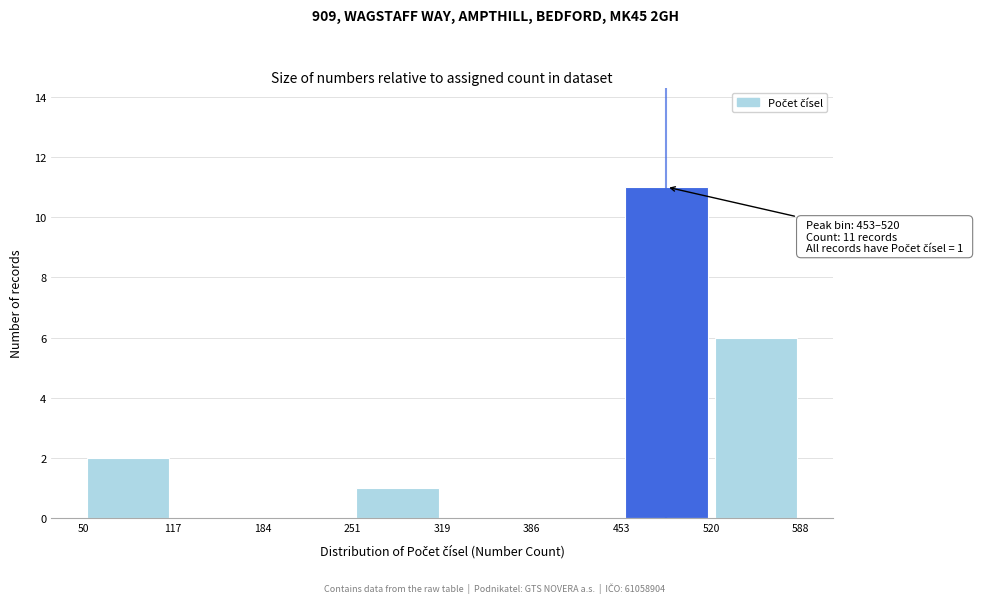

Over which range of the x-axis is the bar tallest?

453 to 520